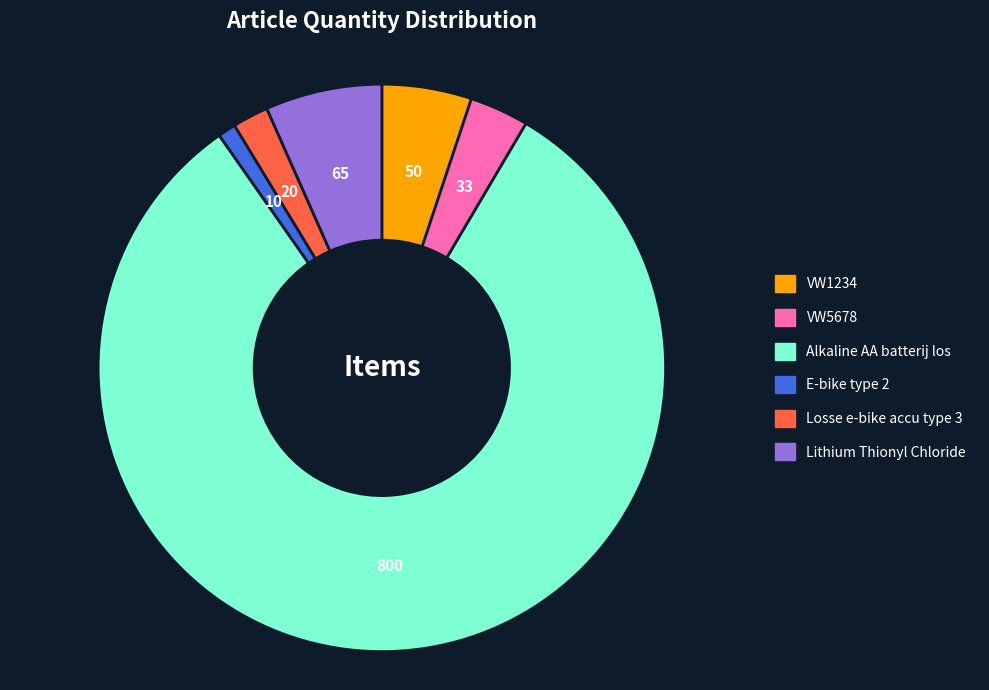

Combined, do Lithium Thionyl Chloride and VW1234 account for over 50%?

No